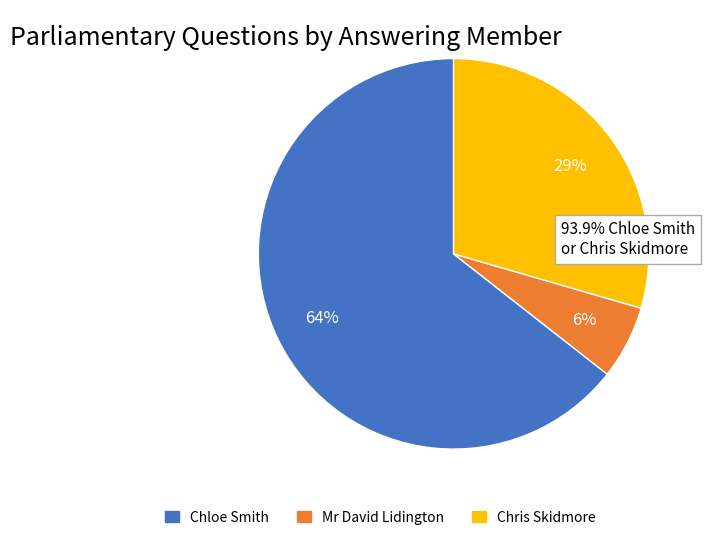

Is there a majority slice in this chart?

Yes